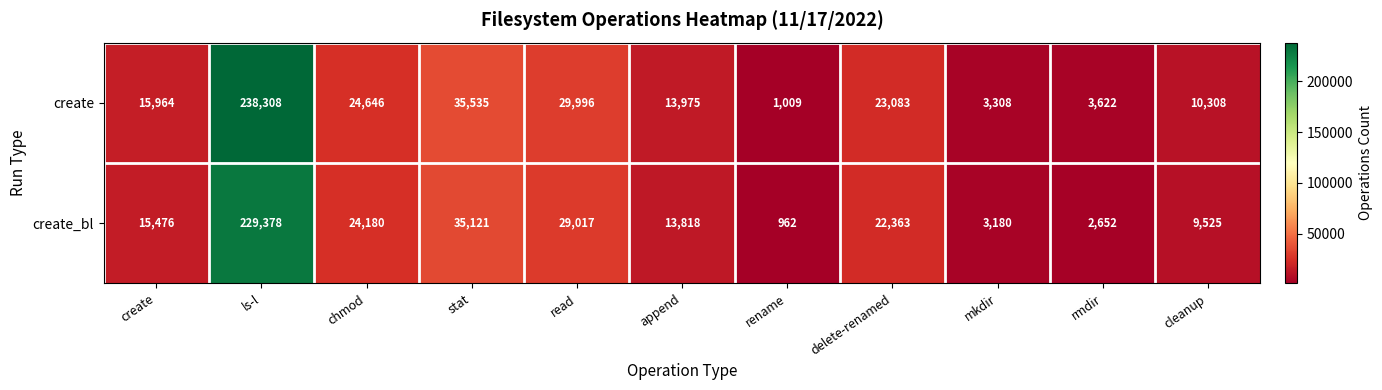

The value of create at cleanup is 10308. True or false?

True